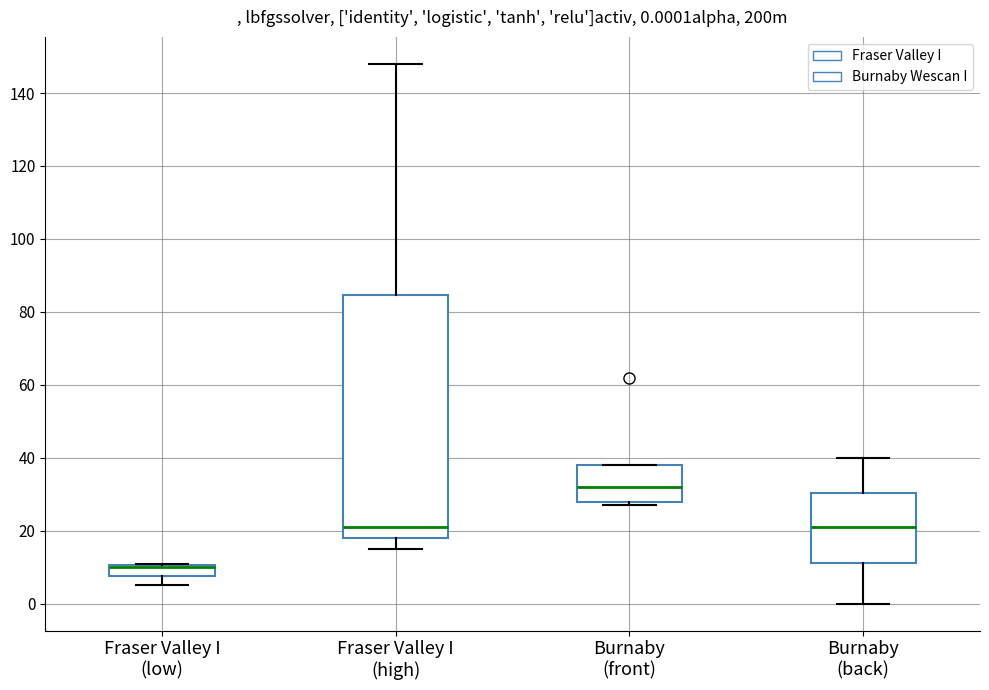

Which box is the tallest, from its lower edge to its upper edge?

Fraser Valley I (high)